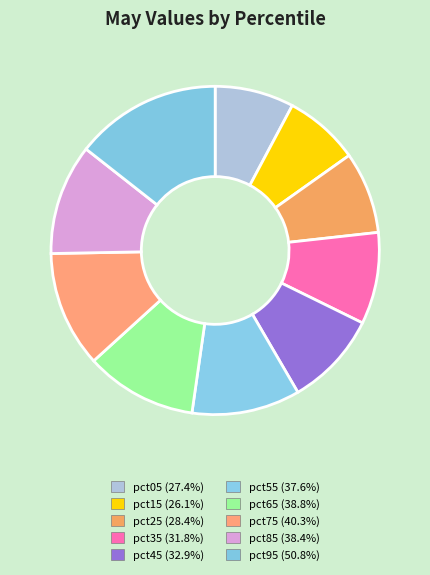

The pct05 slice represents 19% of the pie. True or false?

False